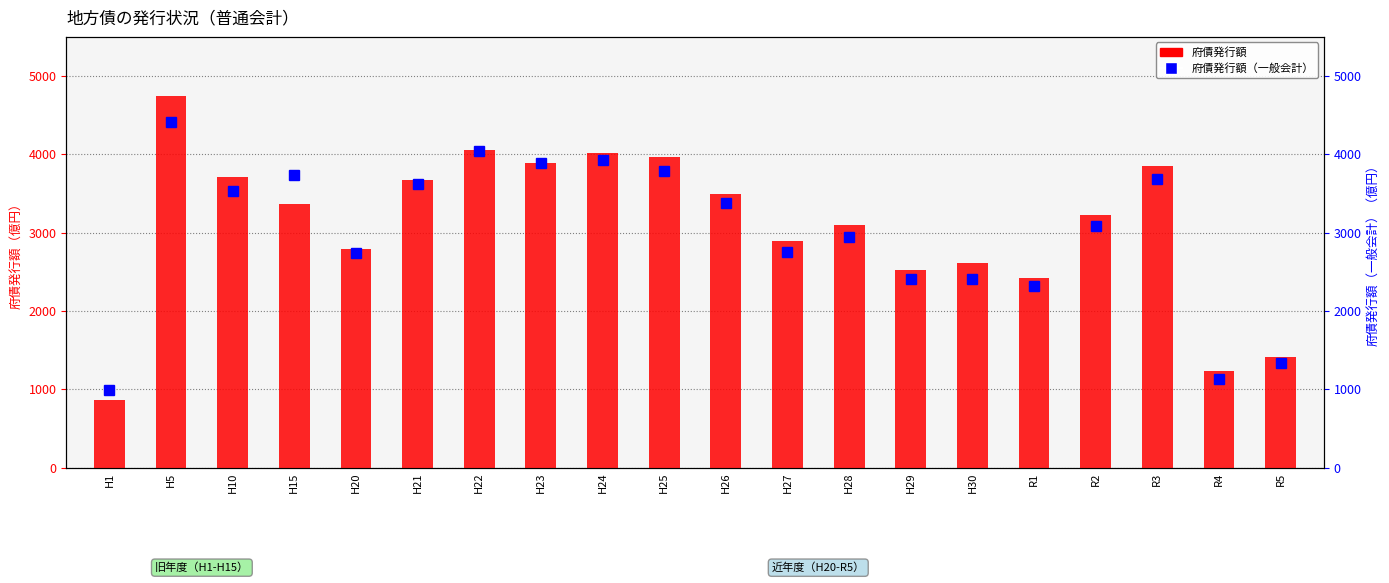

What position from the right is H25?

11